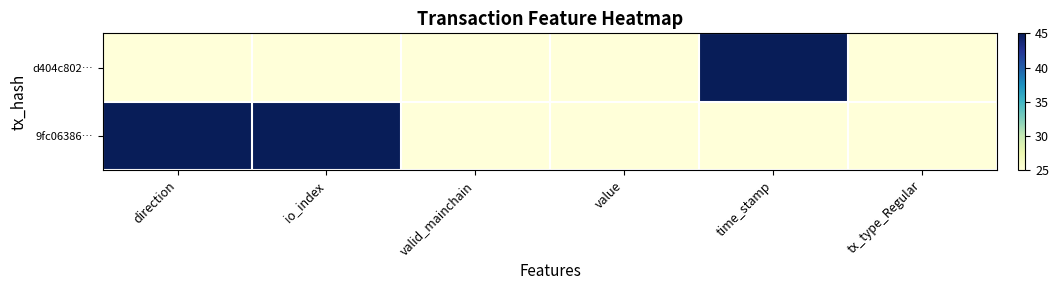

Which series has the largest range (max minus min)?

d404c802…